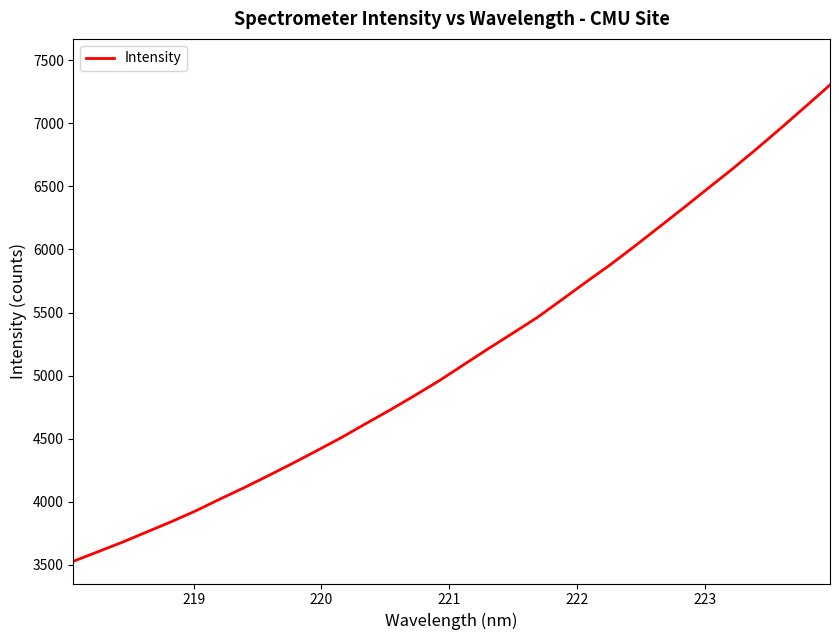

What is the maximum value shown in the chart?

7303.7